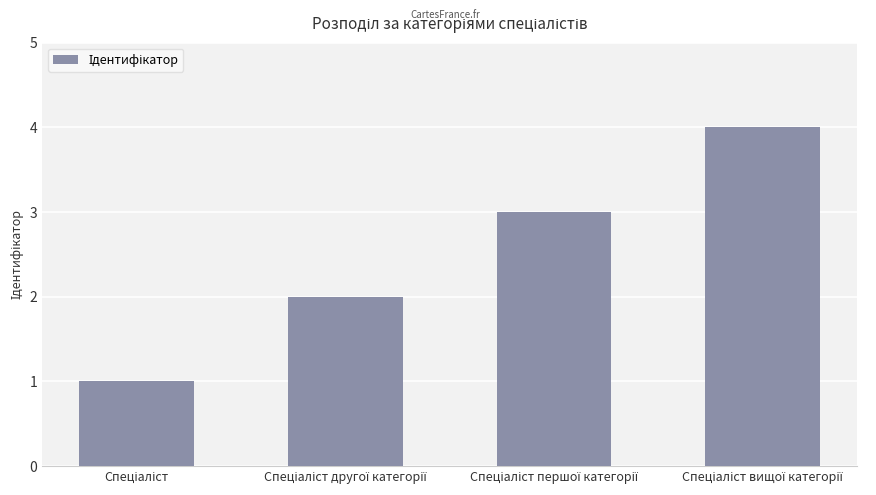

What is the difference between the maximum and minimum values?

3